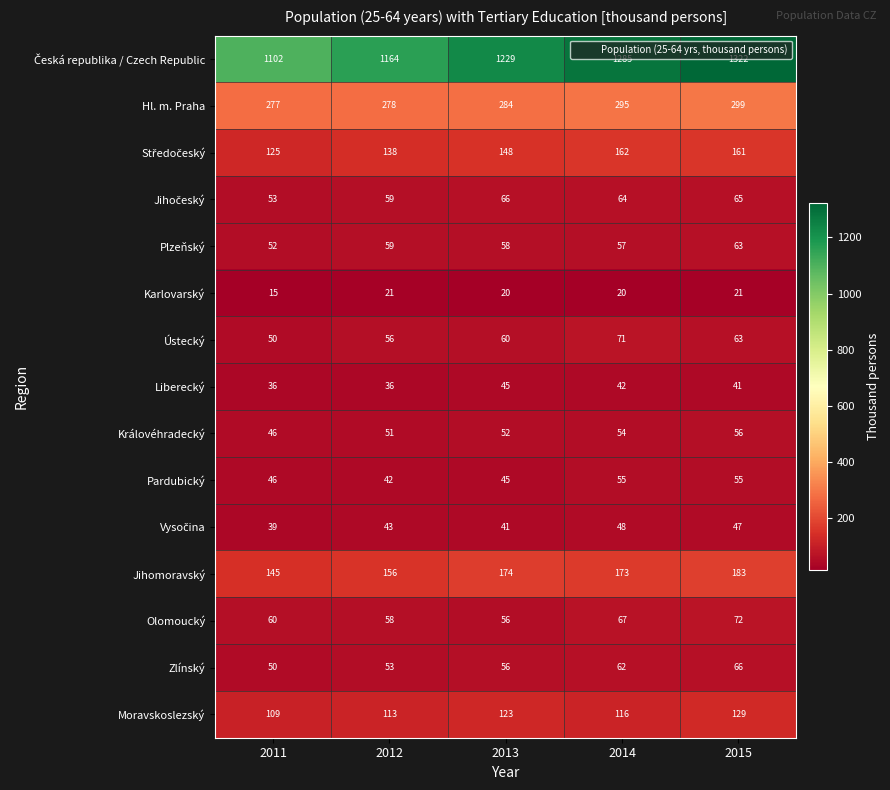

What is the difference between the highest and lowest values at 2013?

1209